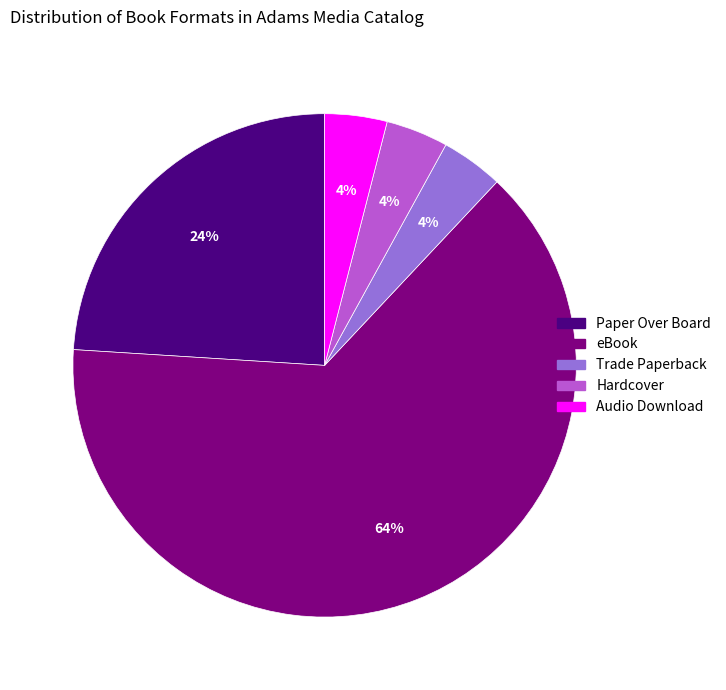

Between Paper Over Board and Trade Paperback, which is larger?

Paper Over Board